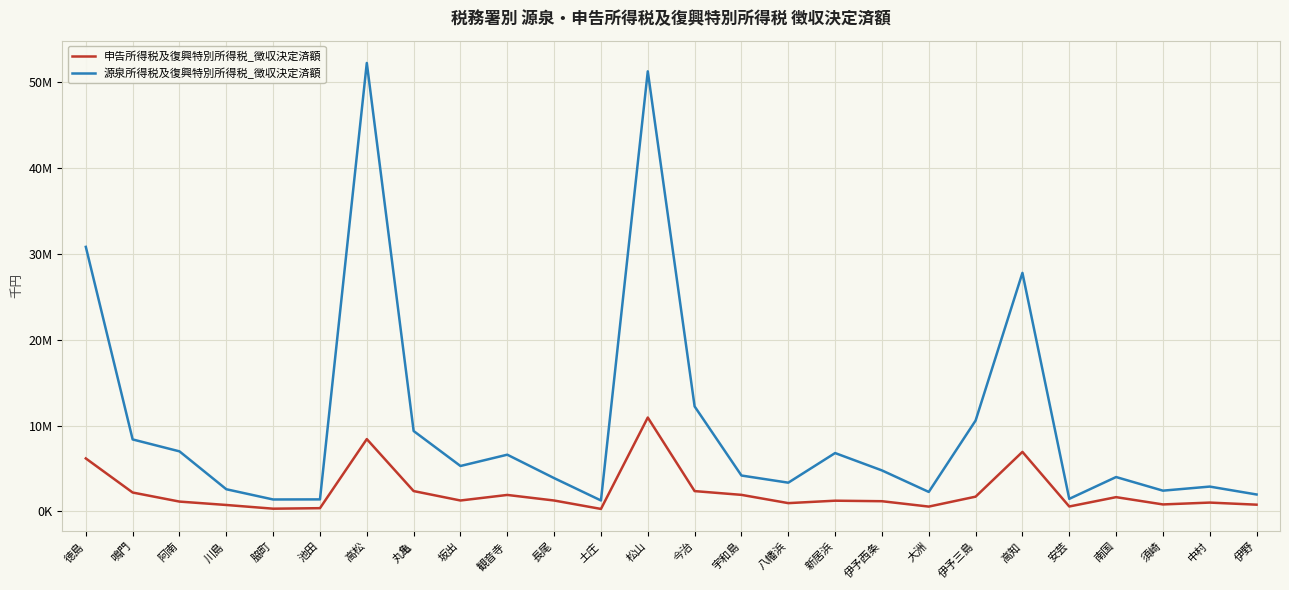

Rank the series at 徳島 from lowest to highest value.

申告所得税及復興特別所得税_徴収決定済額, 源泉所得税及復興特別所得税_徴収決定済額